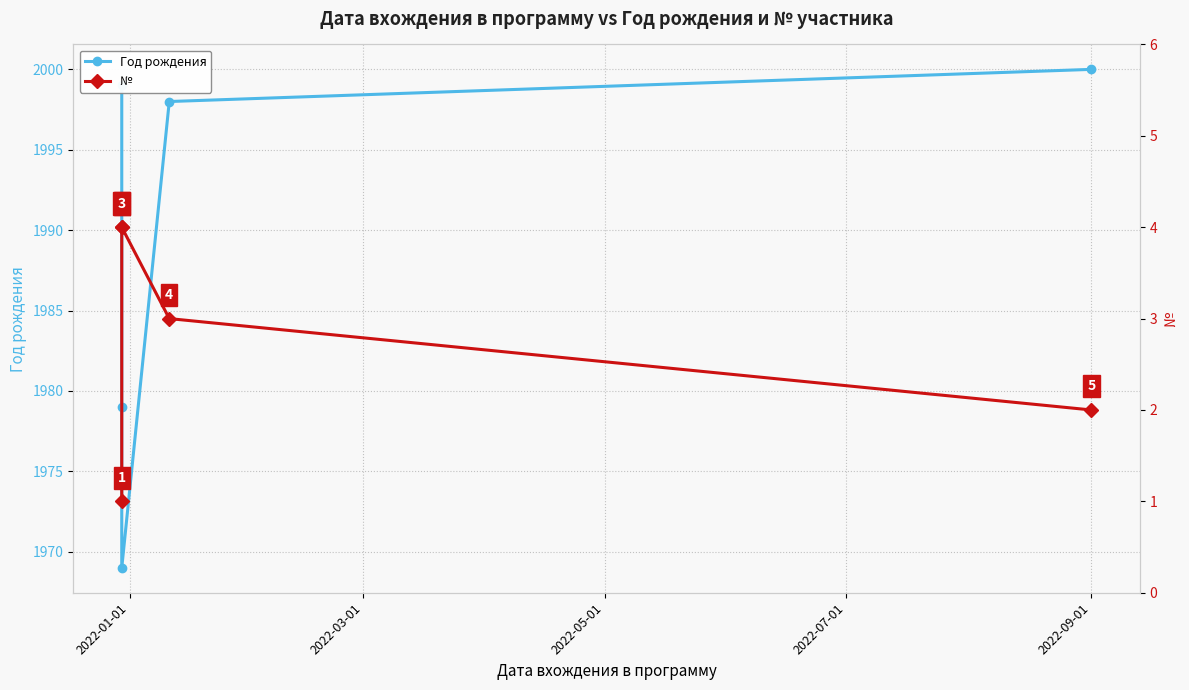

True or false: Год рождения and № intersect in this chart.

False